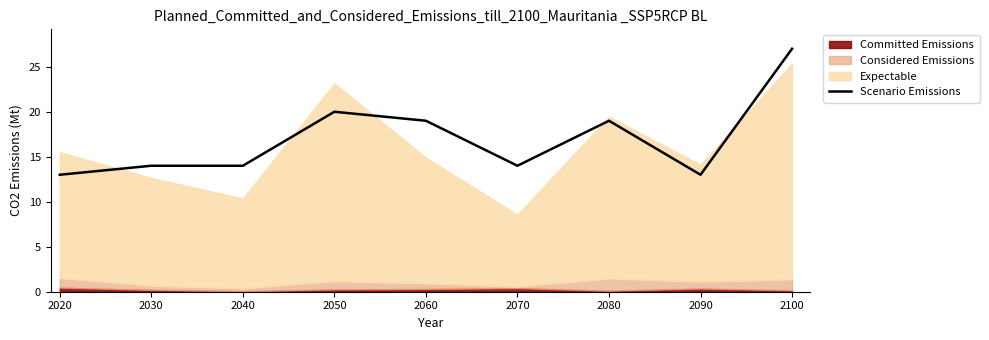

Count the number of values greater than 14.

4